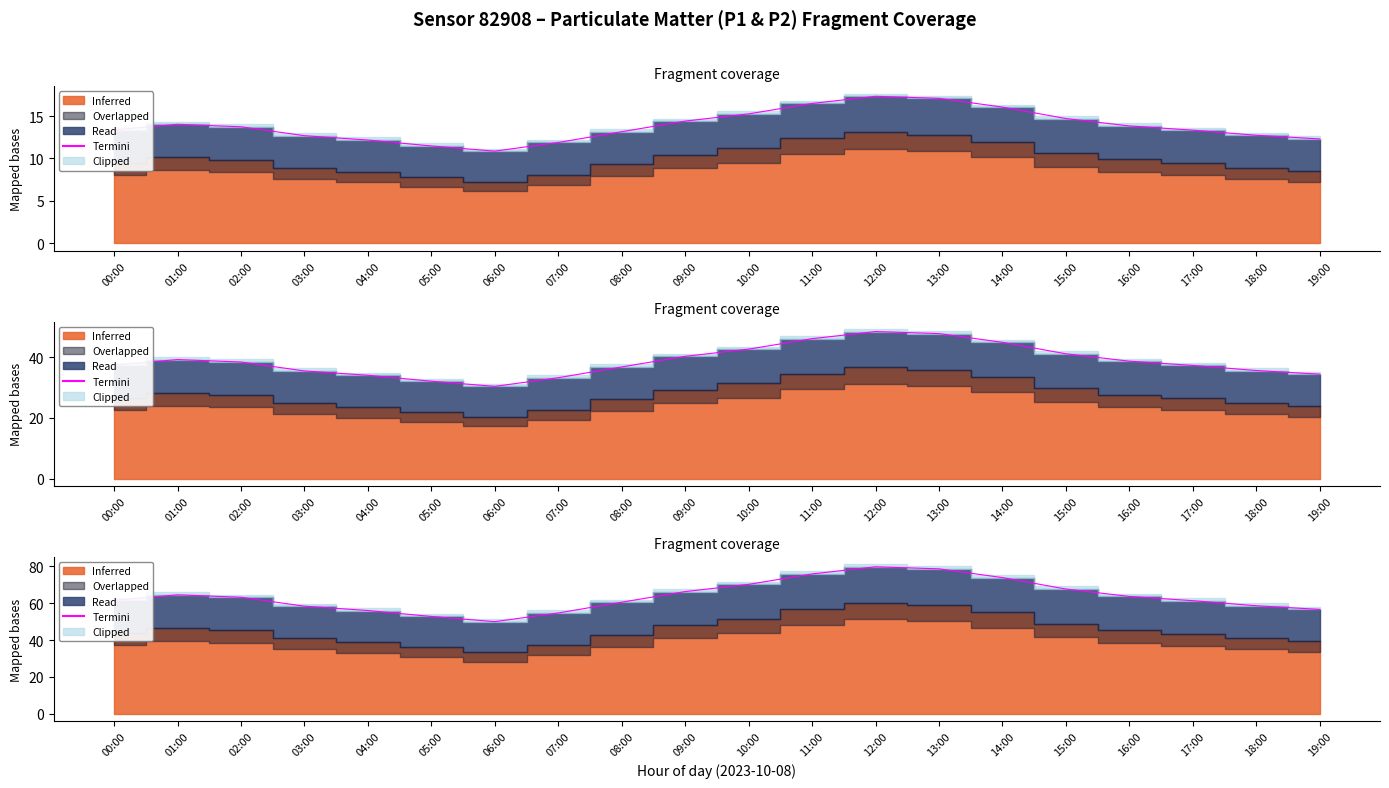

How many points are lower than both their immediate neighbors (excluding endpoints)?

1